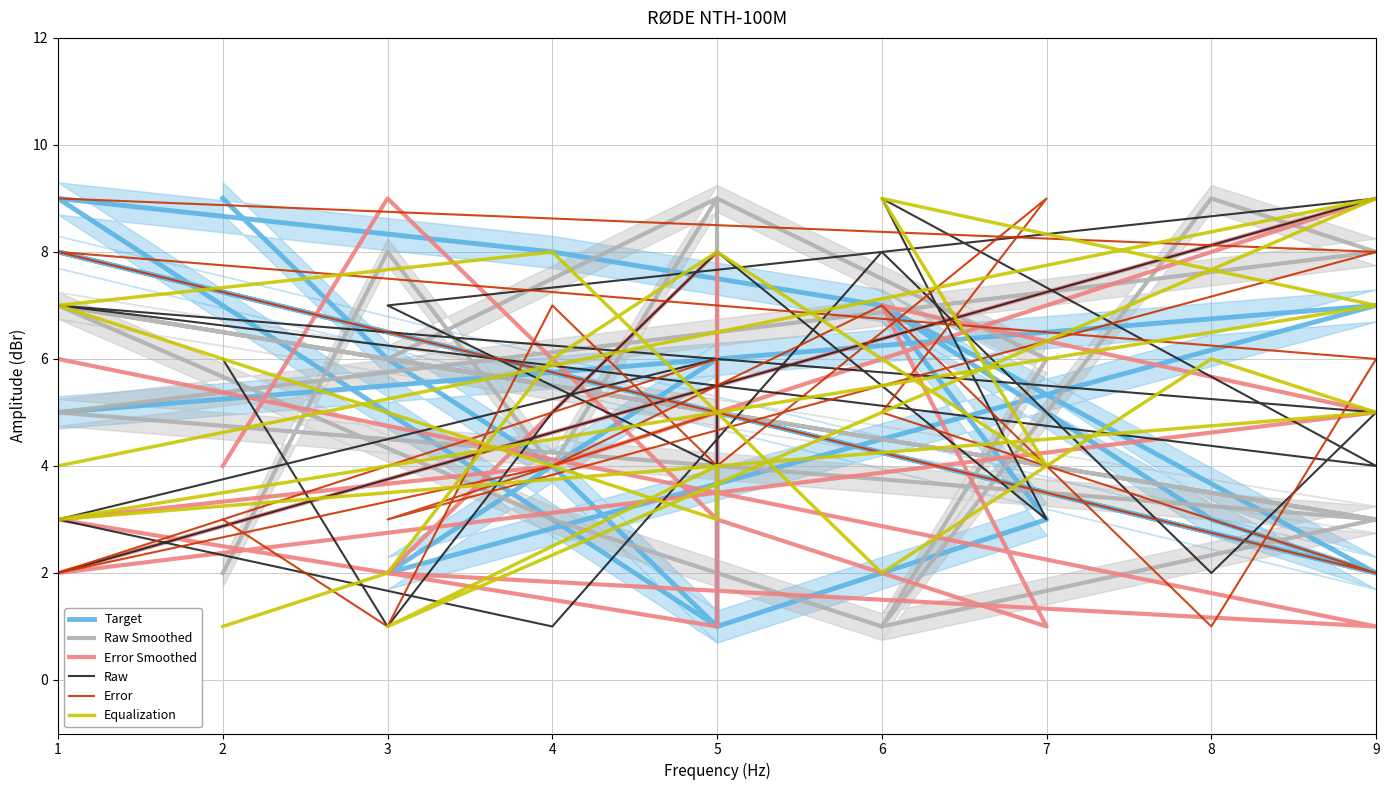

What is the value of the Error point at the 9th from the left?

1